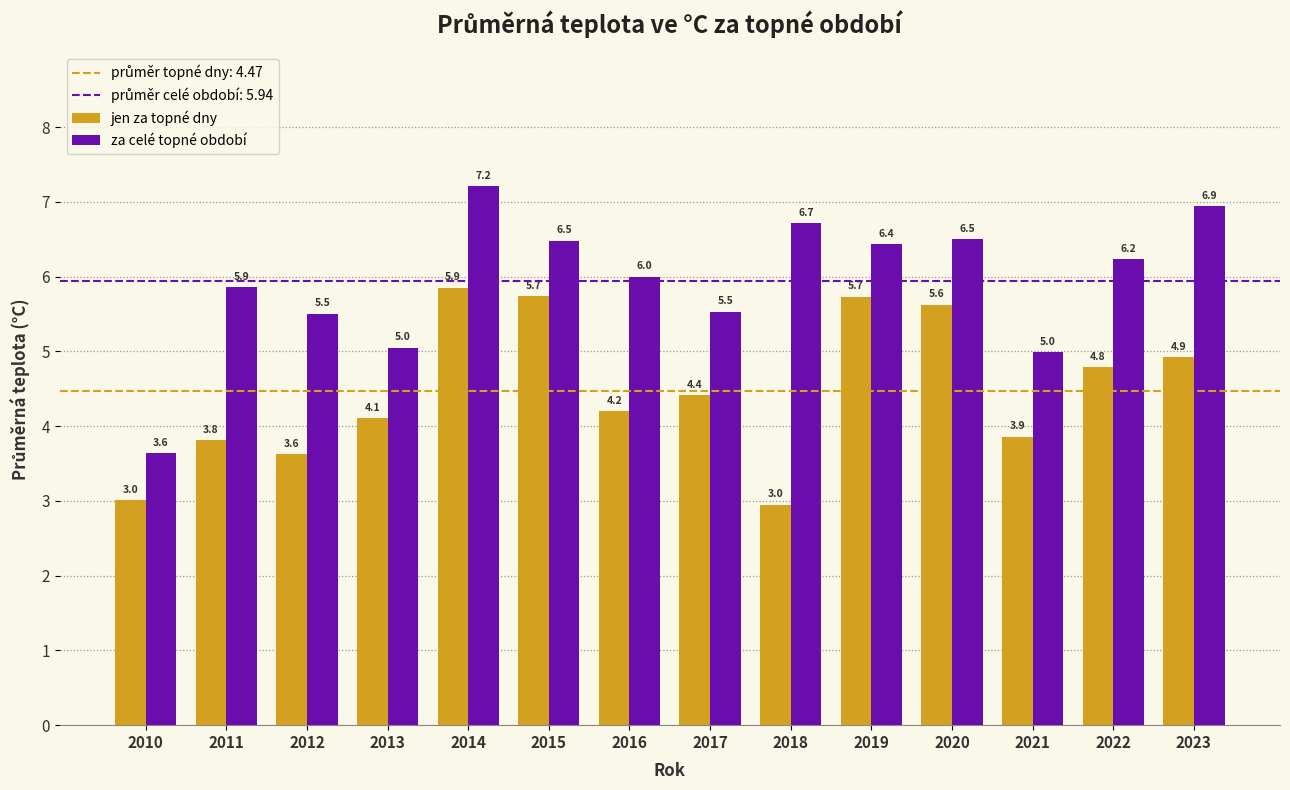

Reading right to left, transcribe all the data shown in this chart.

jen za topné dny: 4.9	4.8	3.9	5.6	5.7	3.0	4.4	4.2	5.7	5.9	4.1	3.6	3.8	3.0
za celé topné období: 6.9	6.2	5.0	6.5	6.4	6.7	5.5	6.0	6.5	7.2	5.0	5.5	5.9	3.6